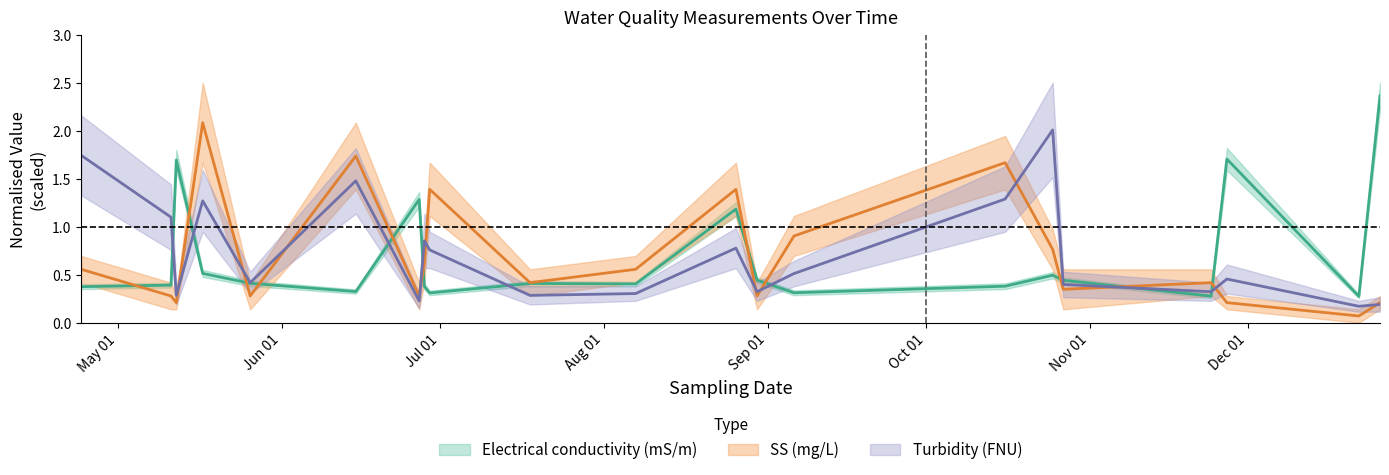

List the series in order of their overall mean, highest first.

Turbidity (FNU) upper, SS (mg/L) upper, Electrical conductivity (mS/m) upper